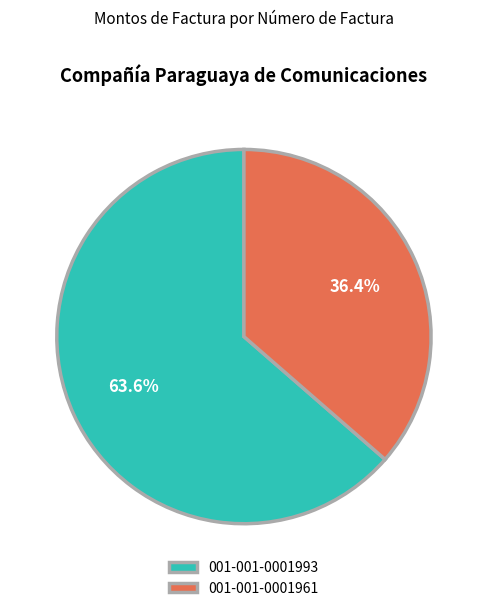

What is the ratio of the value at 001-001-0001993 to the value at 001-001-0001961?

1.7